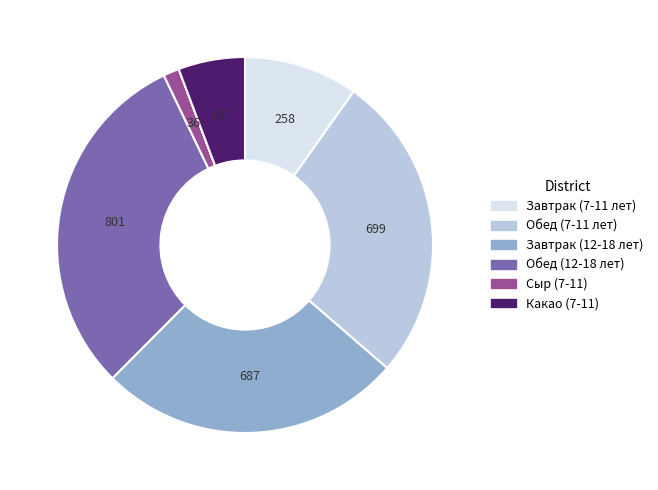

Which category has the biggest portion of the pie?

Обед (12-18 лет)